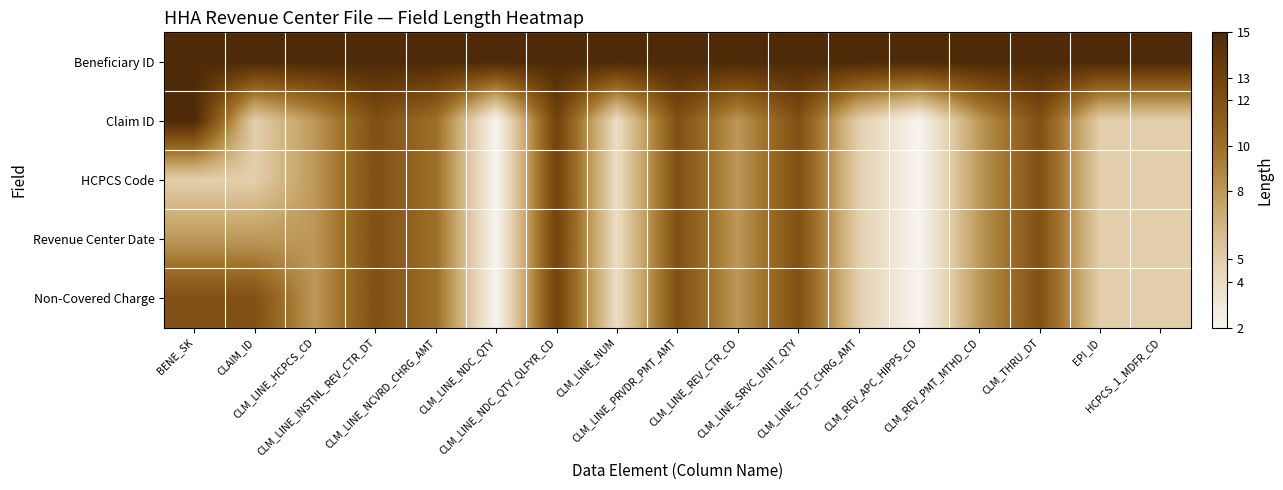

Reading right to left, what are all the values shown in this chart?

Beneficiary ID: HCPCS_1_MDFR_CD=15	EPI_ID=15	CLM_THRU_DT=15	CLM_REV_PMT_MTHD_CD=15	CLM_REV_APC_HIPPS_CD=15	CLM_LINE_TOT_CHRG_AMT=15	CLM_LINE_SRVC_UNIT_QTY=15	CLM_LINE_REV_CTR_CD=15	CLM_LINE_PRVDR_PMT_AMT=15	CLM_LINE_NUM=15	CLM_LINE_NDC_QTY_QLFYR_CD=15	CLM_LINE_NDC_QTY=15	CLM_LINE_NCVRD_CHRG_AMT=15	CLM_LINE_INSTNL_REV_CTR_DT=15	CLM_LINE_HCPCS_CD=15	CLAIM_ID=15	BENE_SK=15
Claim ID: HCPCS_1_MDFR_CD=5	EPI_ID=5	CLM_THRU_DT=12	CLM_REV_PMT_MTHD_CD=8	CLM_REV_APC_HIPPS_CD=2	CLM_LINE_TOT_CHRG_AMT=5	CLM_LINE_SRVC_UNIT_QTY=12	CLM_LINE_REV_CTR_CD=8	CLM_LINE_PRVDR_PMT_AMT=12	CLM_LINE_NUM=4	CLM_LINE_NDC_QTY_QLFYR_CD=13	CLM_LINE_NDC_QTY=2	CLM_LINE_NCVRD_CHRG_AMT=10	CLM_LINE_INSTNL_REV_CTR_DT=12	CLM_LINE_HCPCS_CD=8	CLAIM_ID=5	BENE_SK=15
HCPCS Code: HCPCS_1_MDFR_CD=5	EPI_ID=5	CLM_THRU_DT=12	CLM_REV_PMT_MTHD_CD=8	CLM_REV_APC_HIPPS_CD=2	CLM_LINE_TOT_CHRG_AMT=5	CLM_LINE_SRVC_UNIT_QTY=12	CLM_LINE_REV_CTR_CD=8	CLM_LINE_PRVDR_PMT_AMT=12	CLM_LINE_NUM=4	CLM_LINE_NDC_QTY_QLFYR_CD=13	CLM_LINE_NDC_QTY=2	CLM_LINE_NCVRD_CHRG_AMT=10	CLM_LINE_INSTNL_REV_CTR_DT=12	CLM_LINE_HCPCS_CD=8	CLAIM_ID=5	BENE_SK=5
Revenue Center Date: HCPCS_1_MDFR_CD=5	EPI_ID=5	CLM_THRU_DT=12	CLM_REV_PMT_MTHD_CD=8	CLM_REV_APC_HIPPS_CD=2	CLM_LINE_TOT_CHRG_AMT=5	CLM_LINE_SRVC_UNIT_QTY=12	CLM_LINE_REV_CTR_CD=8	CLM_LINE_PRVDR_PMT_AMT=12	CLM_LINE_NUM=4	CLM_LINE_NDC_QTY_QLFYR_CD=13	CLM_LINE_NDC_QTY=2	CLM_LINE_NCVRD_CHRG_AMT=10	CLM_LINE_INSTNL_REV_CTR_DT=12	CLM_LINE_HCPCS_CD=8	CLAIM_ID=8	BENE_SK=8
Non-Covered Charge: HCPCS_1_MDFR_CD=5	EPI_ID=5	CLM_THRU_DT=12	CLM_REV_PMT_MTHD_CD=8	CLM_REV_APC_HIPPS_CD=2	CLM_LINE_TOT_CHRG_AMT=5	CLM_LINE_SRVC_UNIT_QTY=12	CLM_LINE_REV_CTR_CD=8	CLM_LINE_PRVDR_PMT_AMT=12	CLM_LINE_NUM=4	CLM_LINE_NDC_QTY_QLFYR_CD=13	CLM_LINE_NDC_QTY=2	CLM_LINE_NCVRD_CHRG_AMT=10	CLM_LINE_INSTNL_REV_CTR_DT=12	CLM_LINE_HCPCS_CD=8	CLAIM_ID=12	BENE_SK=12